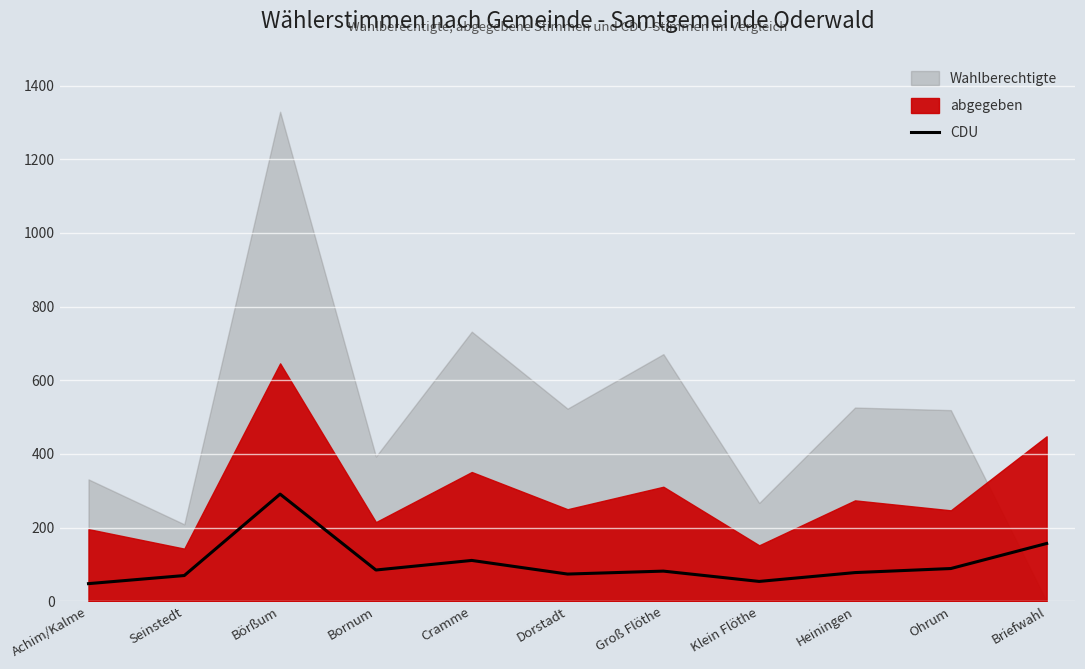

True or false: CDU has a value of 70 at Seinstedt.

True